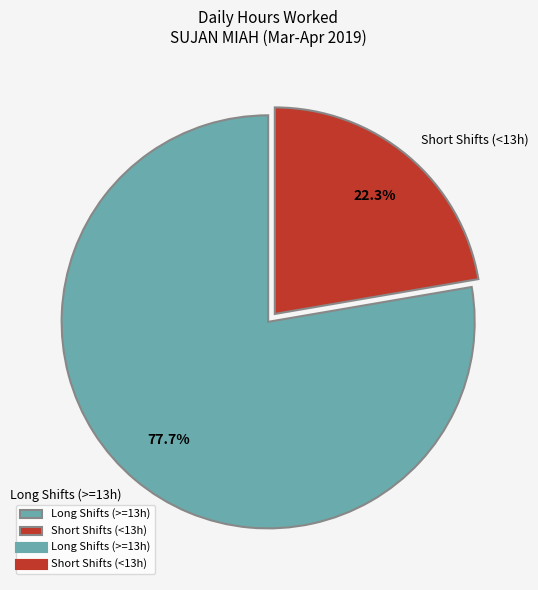

What is the smallest slice in the pie chart?

Short Shifts (<13h)